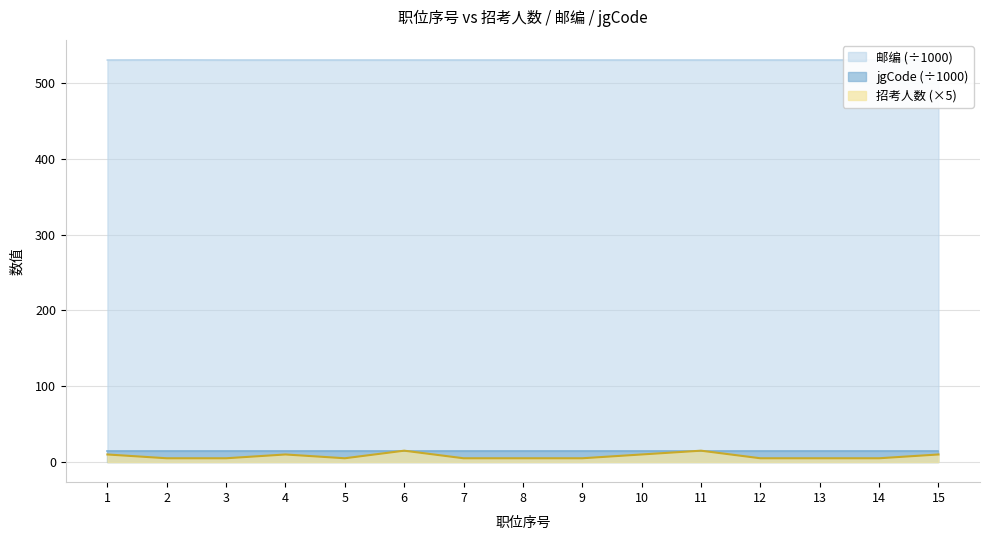

Is the value of 招考人数 at 13 greater than the value of 邮编 at 5?

No